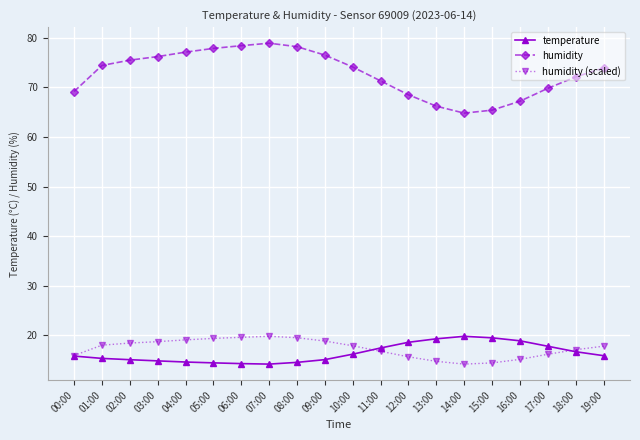

In temperature, how many points are lower than both neighbors (excluding endpoints)?

1